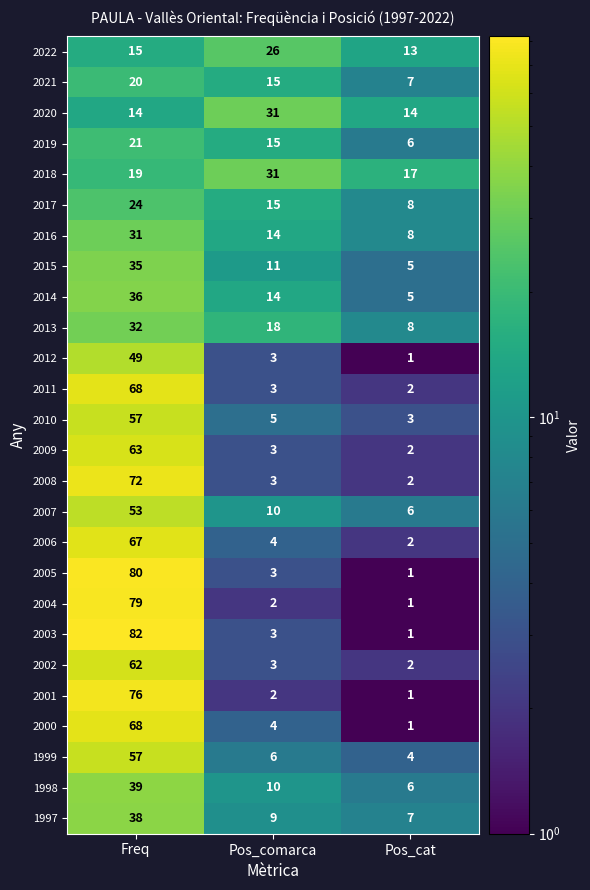

What is the difference between the maximum and minimum values in the 1997 series?

31